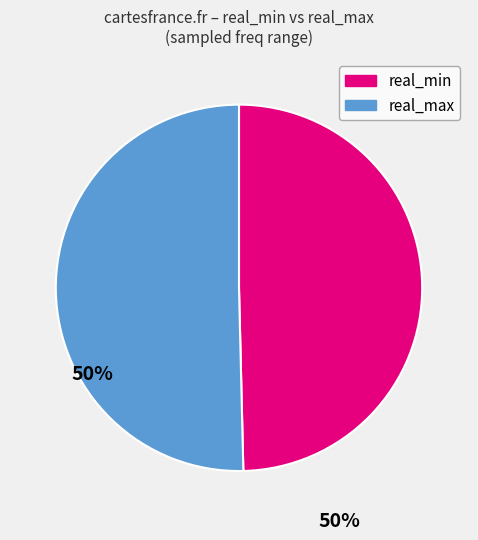

Does any single category account for the majority?

Yes